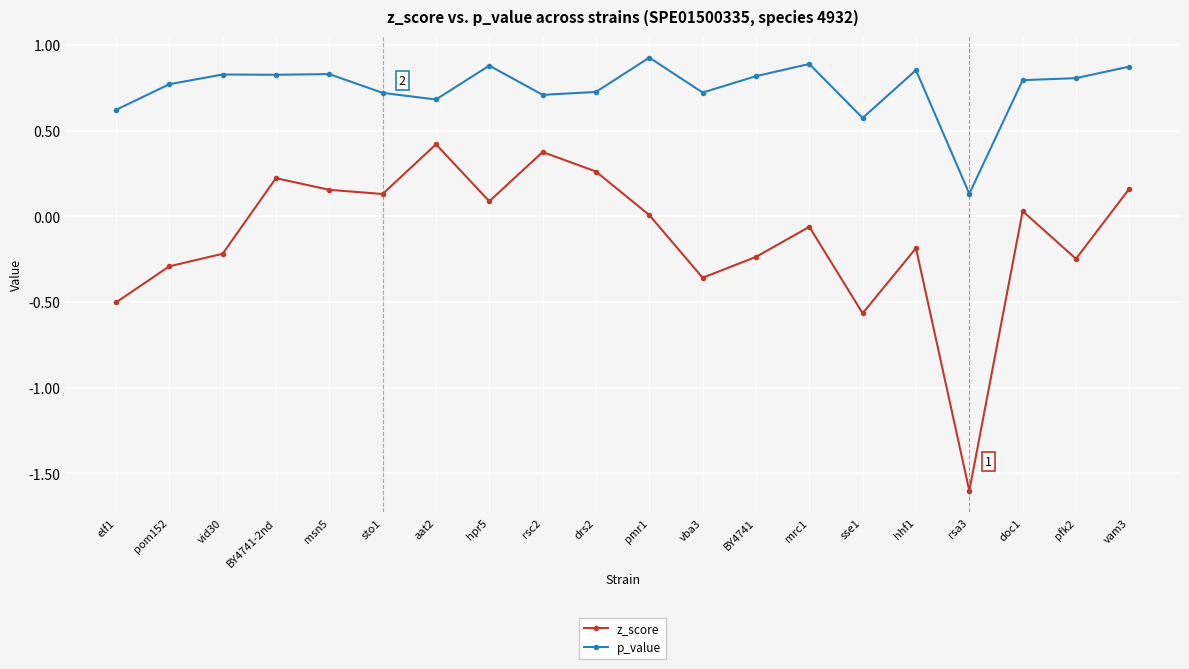

What is the difference between the maximum and minimum values in the z_score series?

2.0